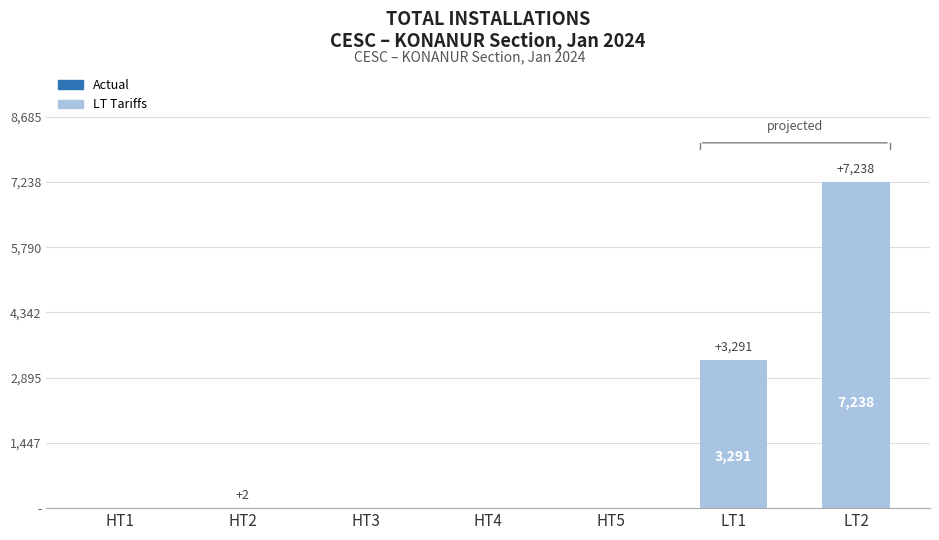

At which category does the chart reach its minimum across all series?

HT1